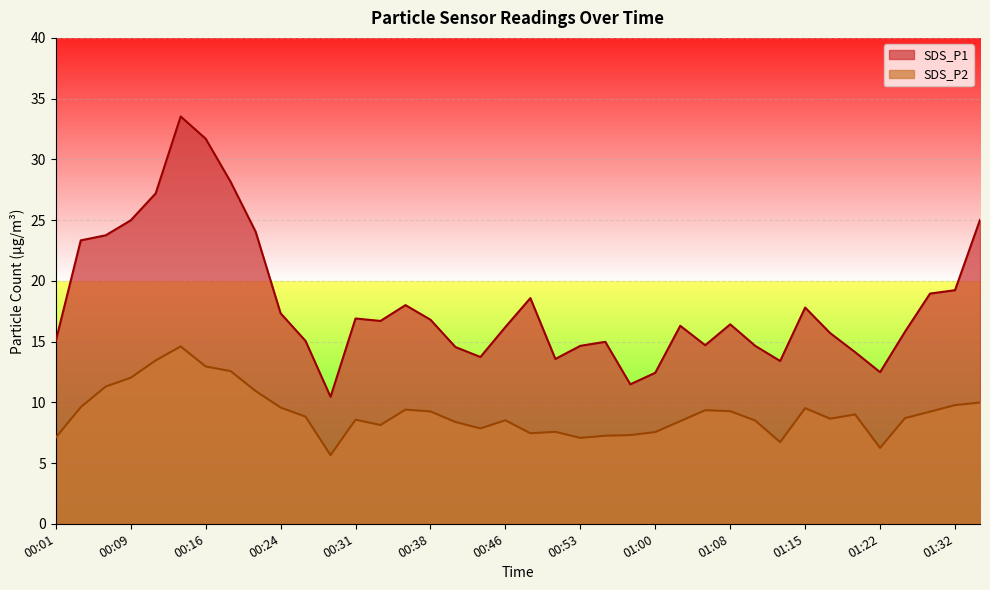

At 00:55, list the series in order from smallest to largest.

SDS_P2, SDS_P1